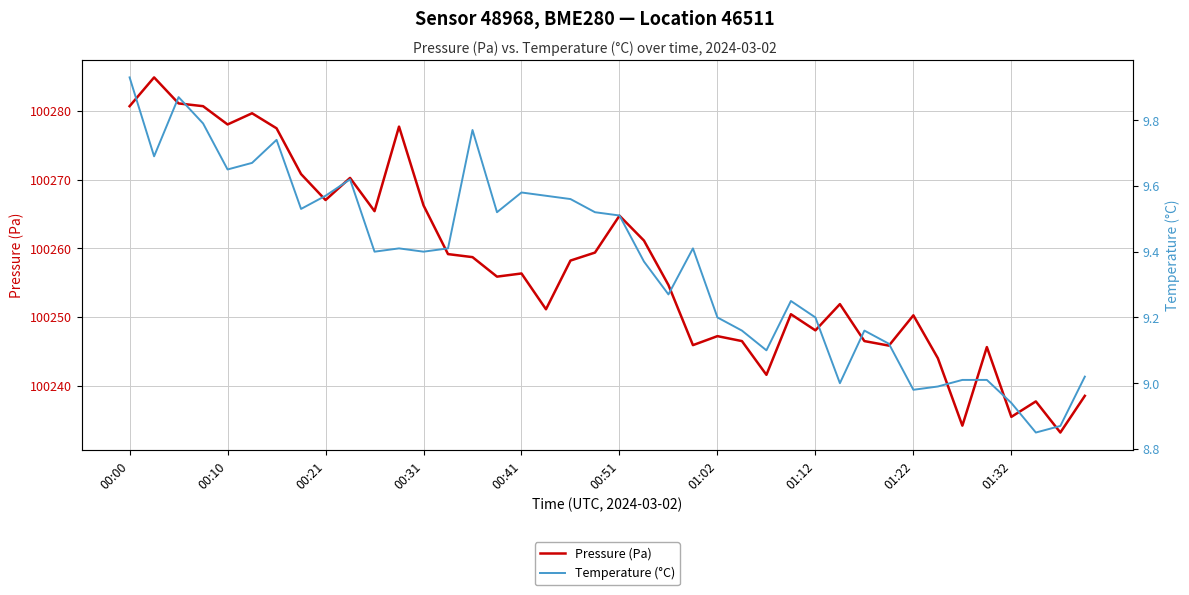

True or false: Pressure (Pa) and Temperature (°C) intersect in this chart.

False